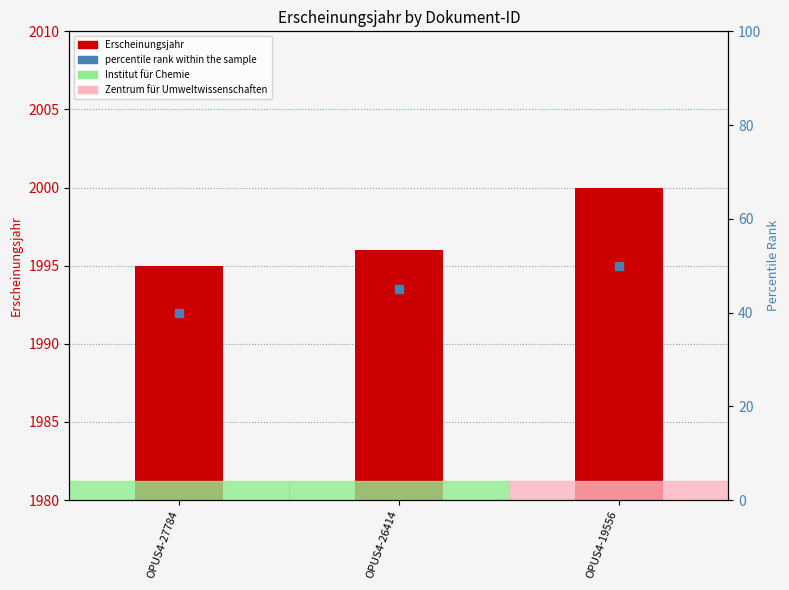

At which category is the sum across all series the highest?

OPUS4-19556